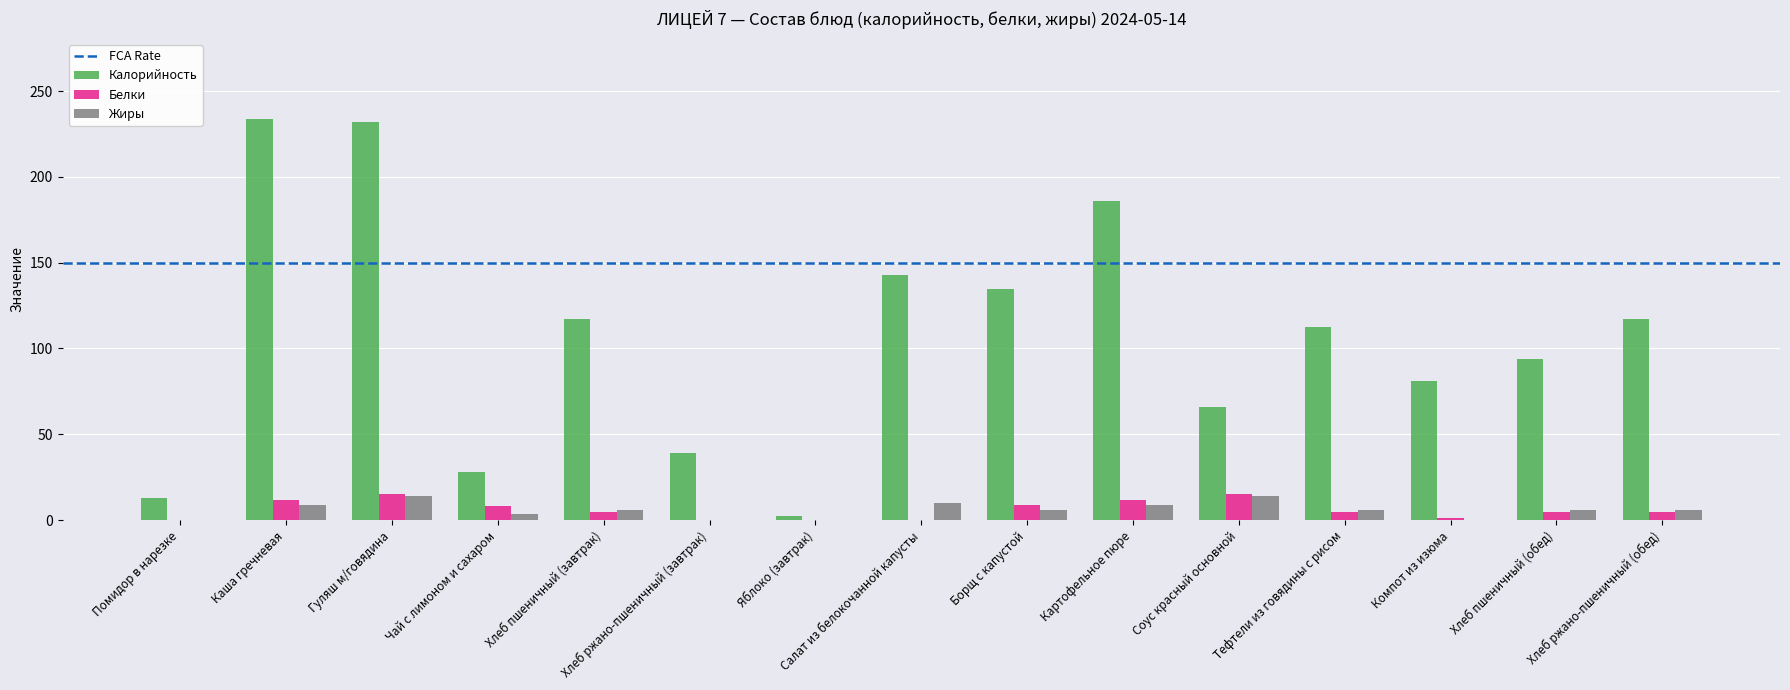

Is it true that Жиры equals 5.9 at Хлеб пшеничный (обед)?

True